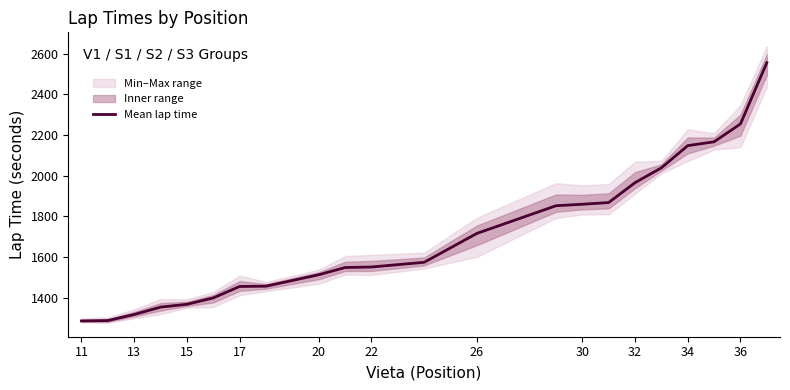

Count the number of data series in this chart.

1